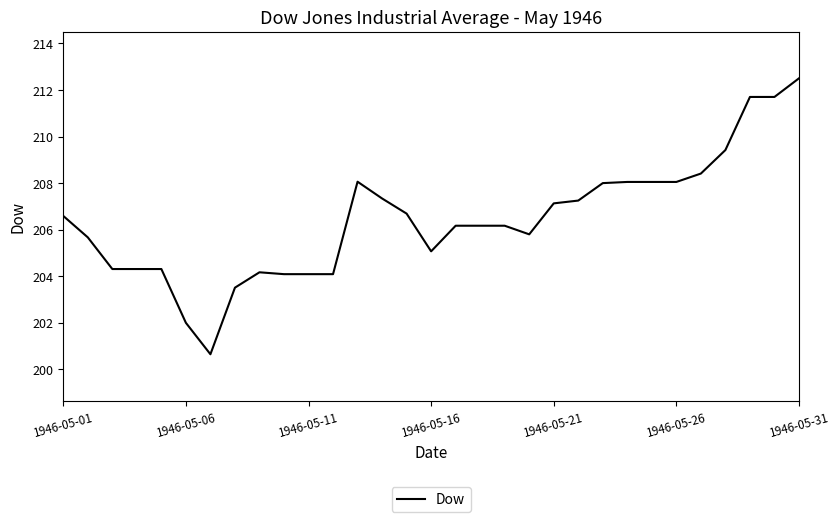

What is the minimum value shown in the chart?

200.7